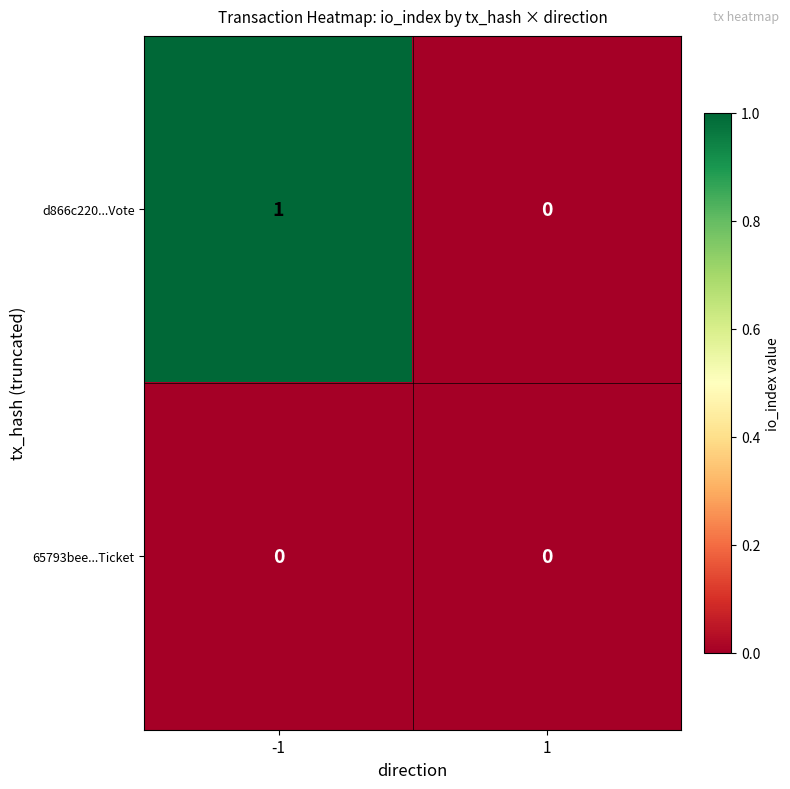

Reading right to left, list all the values displayed in this chart.

d866c220...Vote: 0	1
65793bee...Ticket: 0	0